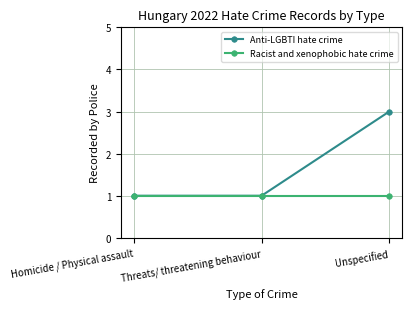

Reading left to right, what are all the values shown in this chart?

Anti-LGBTI hate crime: Homicide / Physical assault=1	Threats/ threatening behaviour=1	Unspecified=3
Racist and xenophobic hate crime: Homicide / Physical assault=1	Threats/ threatening behaviour=1	Unspecified=1